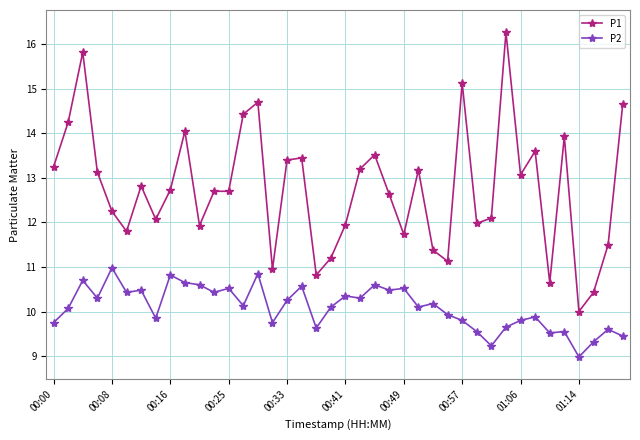

True or false: P1 has more than 0 interior local peaks.

True